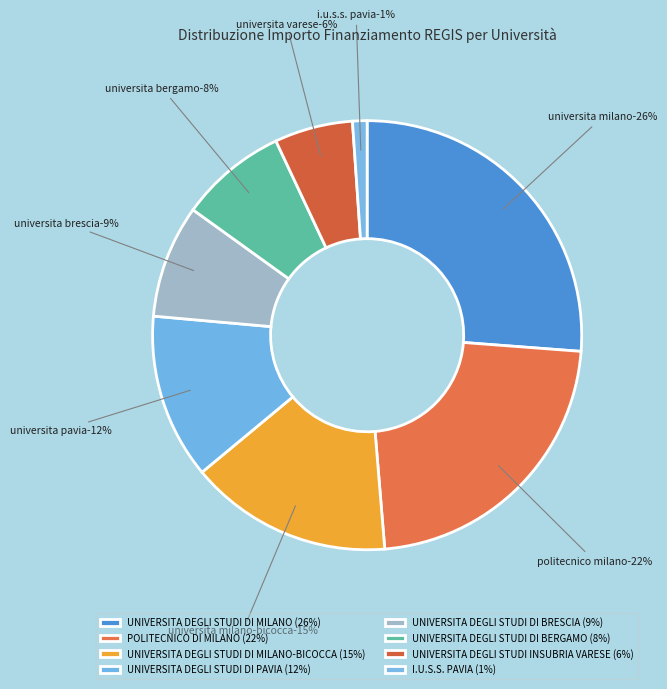

How many segments does this pie chart have?

8